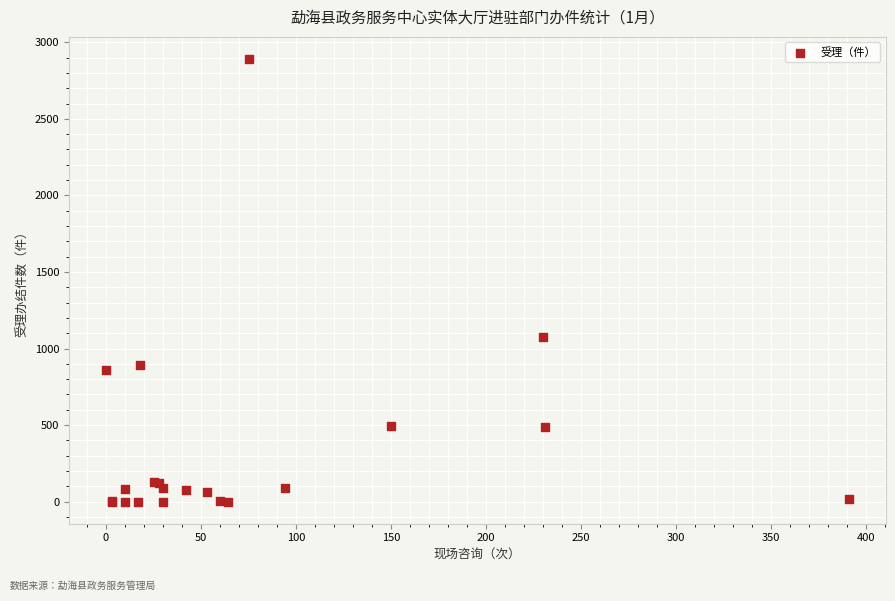

What Y value in the scatter plot is closest to 1445?

1072